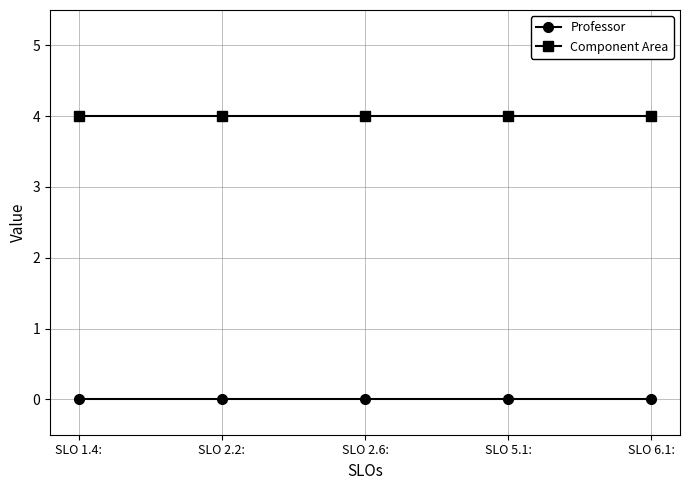

What is the total value across all series at SLO 5.1:?

4